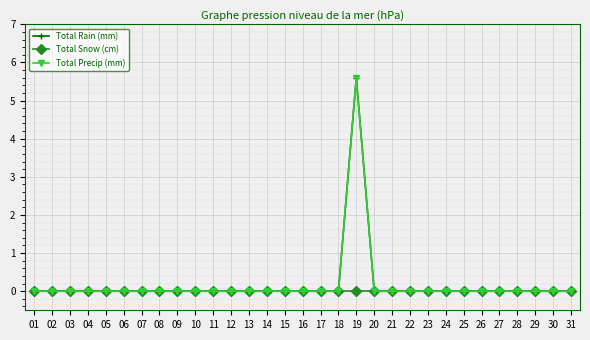

Is it true that Total Rain (mm) equals 2.6 at 24?

False